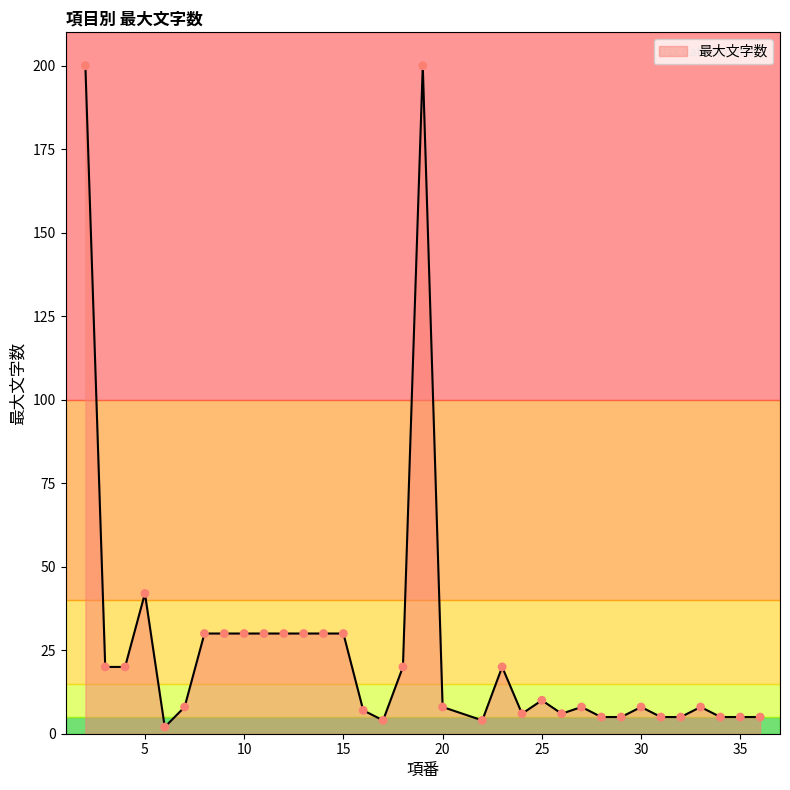

What is the difference between the maximum and minimum values?

198